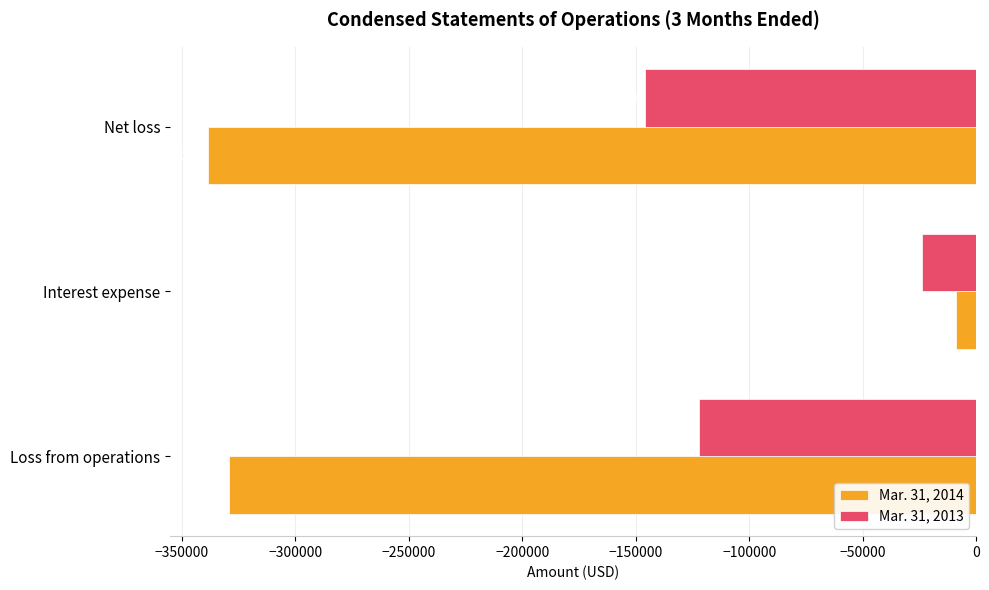

Count the Mar. 31, 2013 values in the range -146083 to -23788.

3